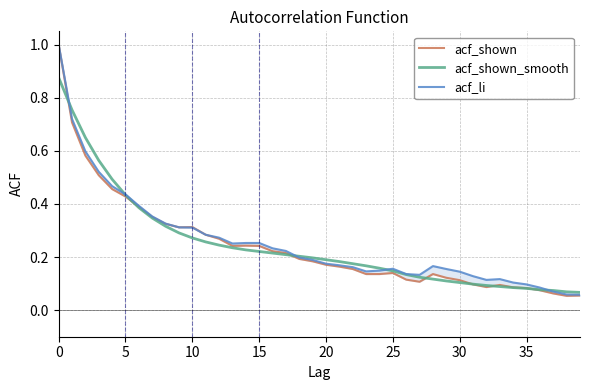

What is the label of the 15th point from the right?

25